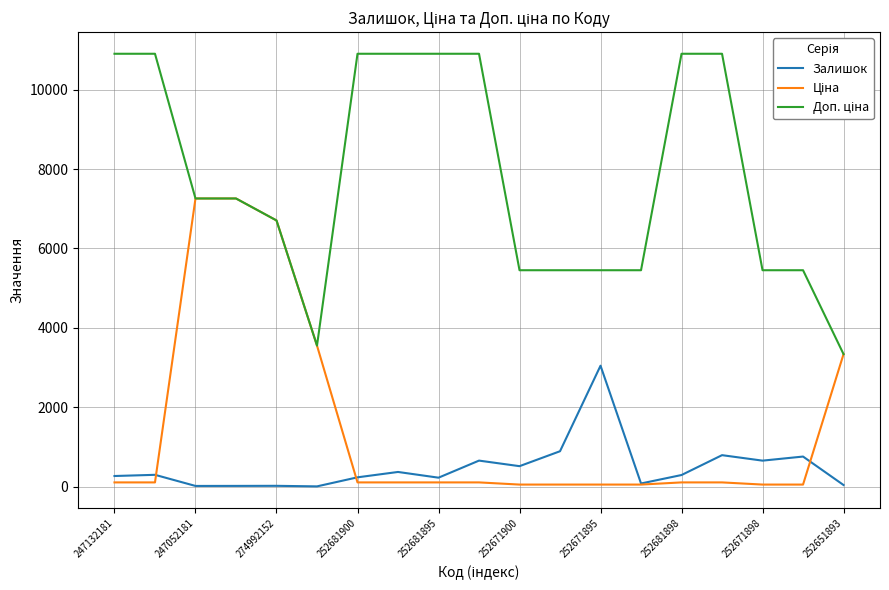

In Залишок, how many points are lower than both neighbors (excluding endpoints)?

6